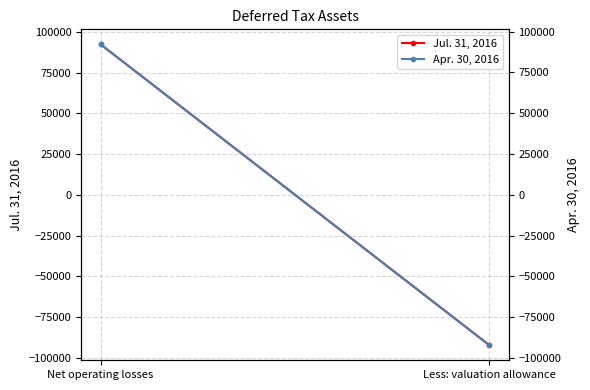

Which category has the lowest value across all series?

Less: valuation allowance